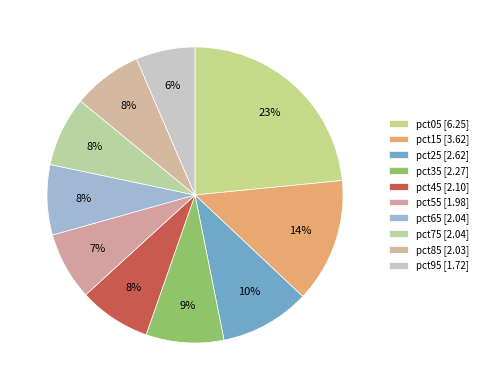

To the nearest percent, what portion does pct75 represent?

8%